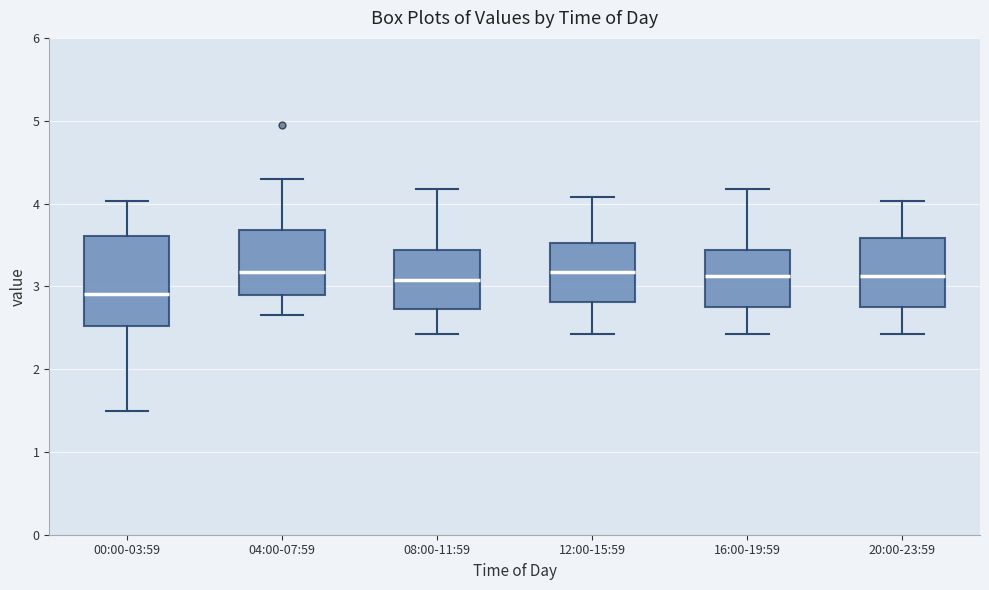

Which box has the lowest median line?

00:00-03:59